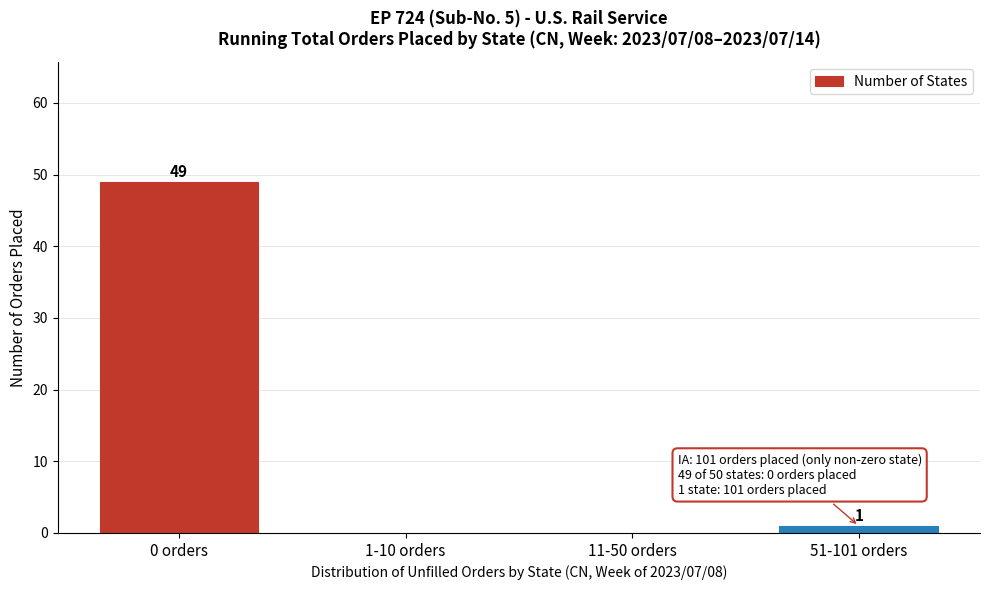

Reading left to right, transcribe all the data shown in this chart.

0 orders=49	1-10 orders=0	11-50 orders=0	51-101 orders=1